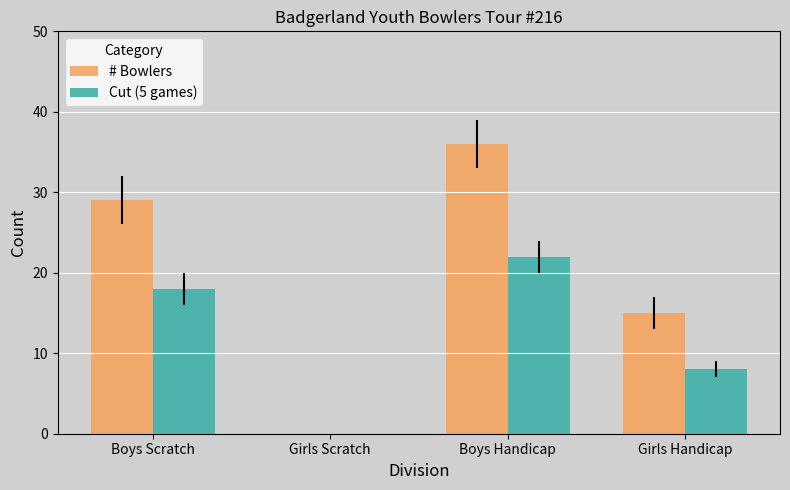

Reading left to right, what are all the values shown in this chart?

# Bowlers: Boys Scratch=29	Girls Scratch=0	Boys Handicap=36	Girls Handicap=15
Cut (5 games): Boys Scratch=18	Girls Scratch=0	Boys Handicap=22	Girls Handicap=8